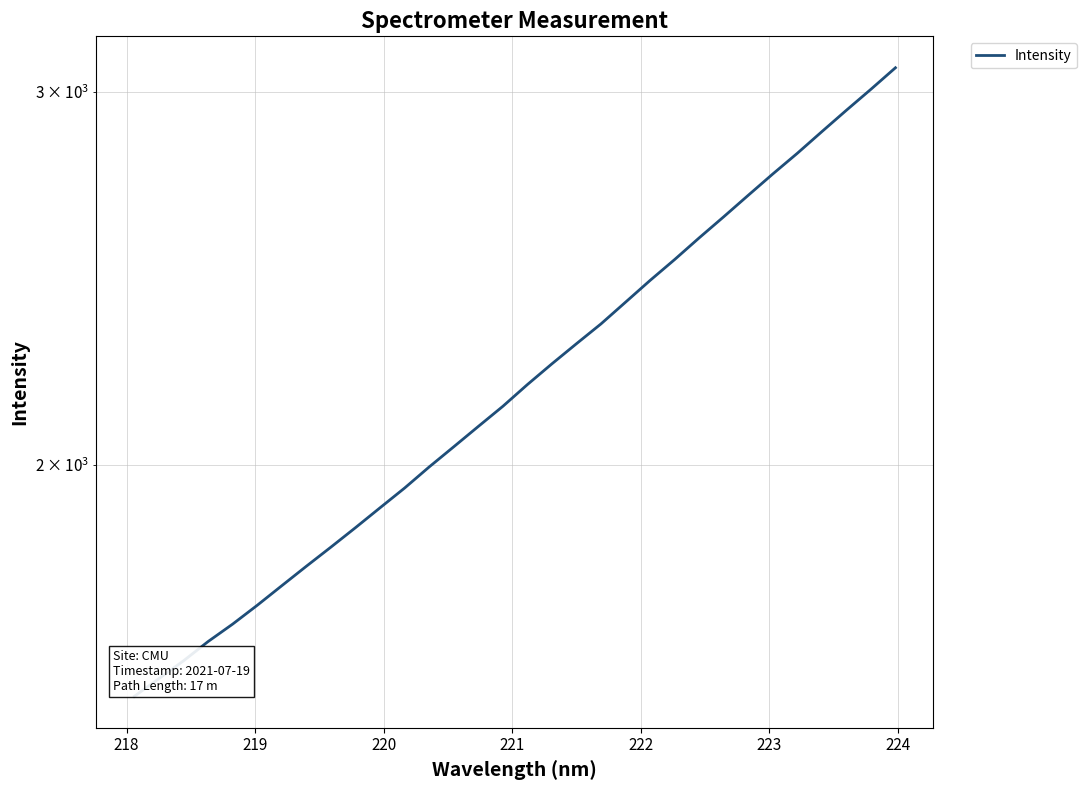

What is the smallest value displayed?

1555.3